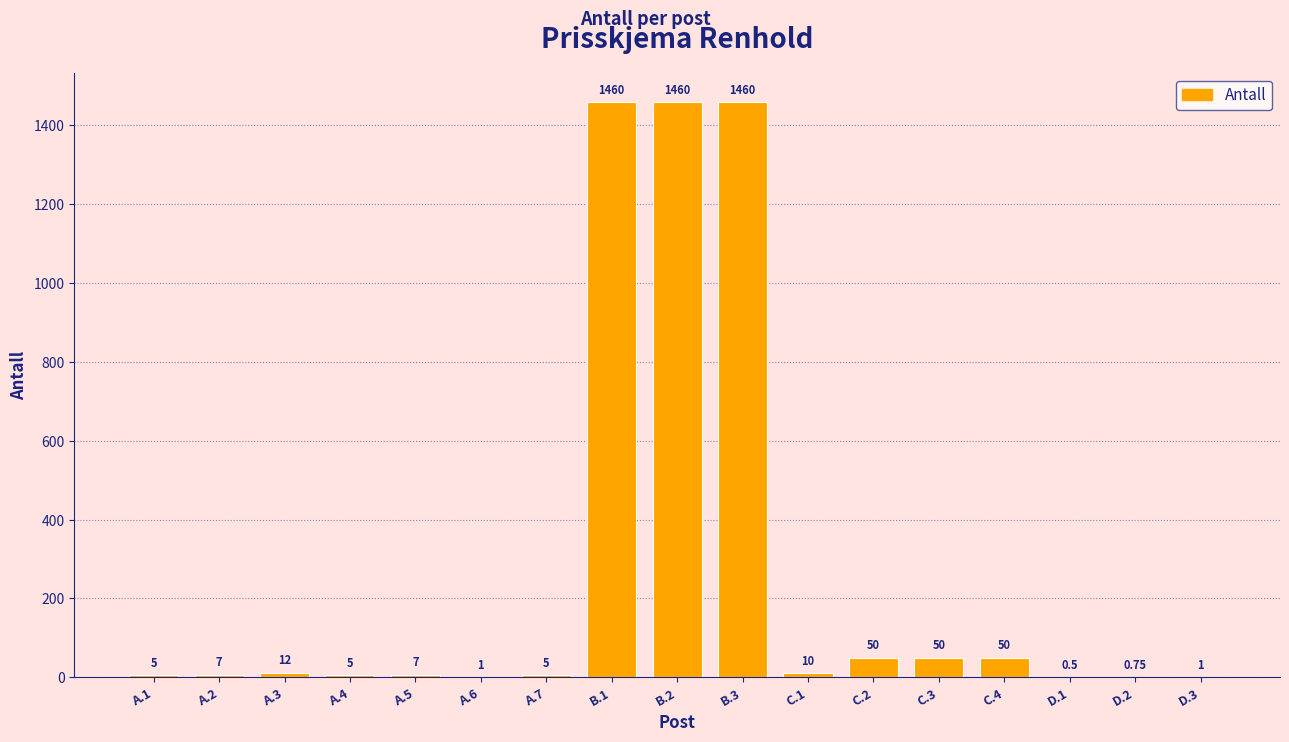

What is the change in value from C.3 to D.3?

-49.0